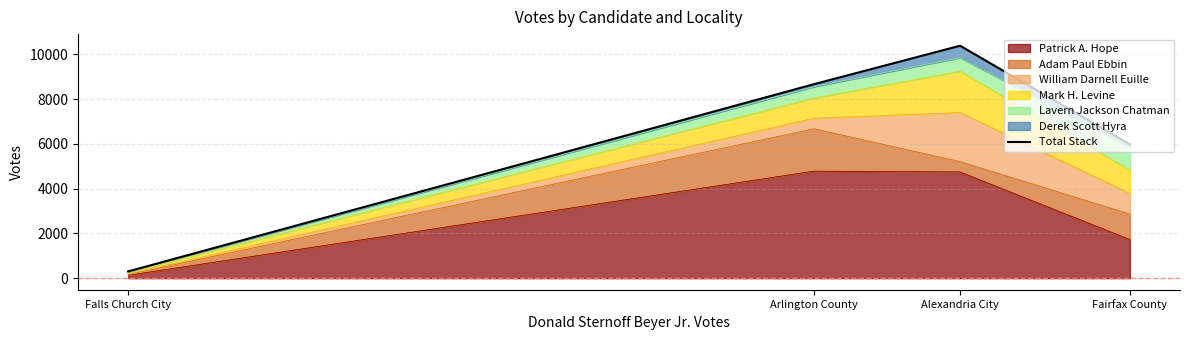

True or false: the data shows 15140 at Arlington County.

False